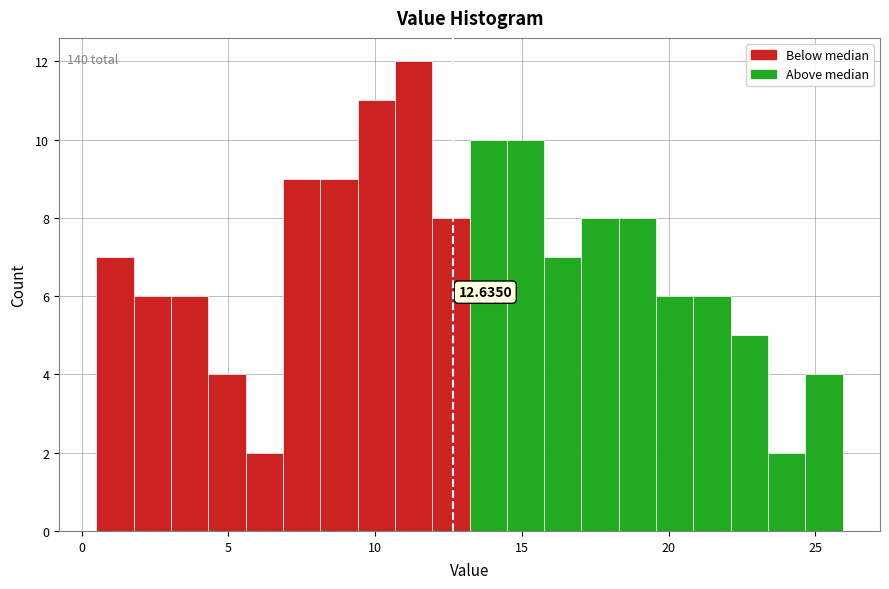

Read against the x-axis, roughly where is the centre of the tallest bar?

11.5